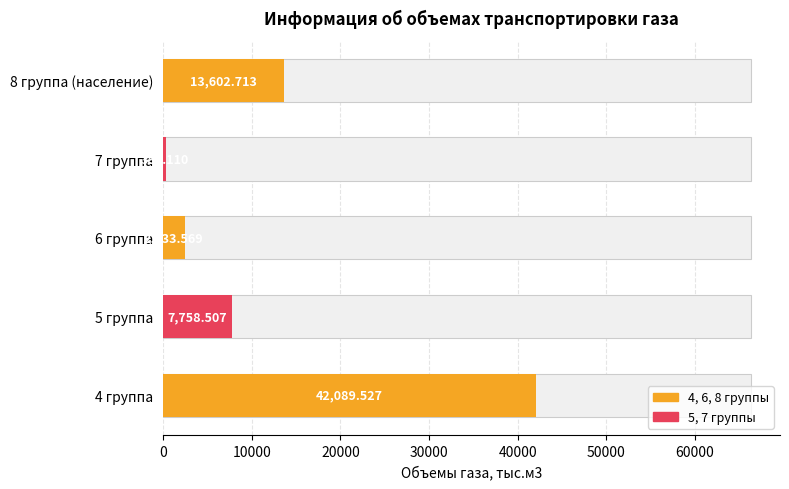

Are the bars horizontal?

Yes